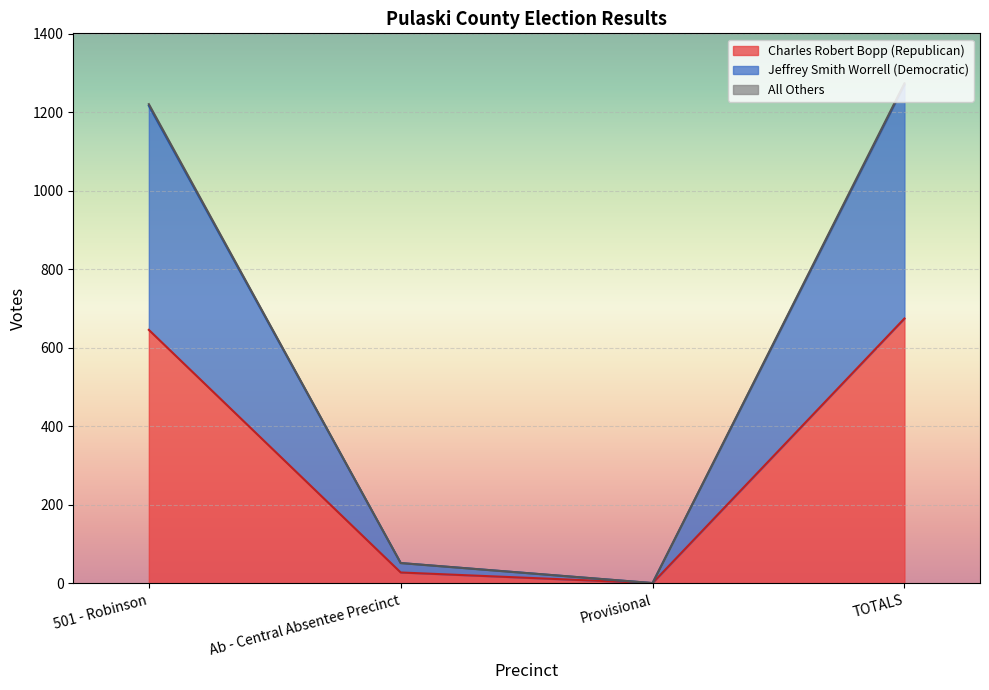

What is the change in value from 501 - Robinson to TOTALS?

+53